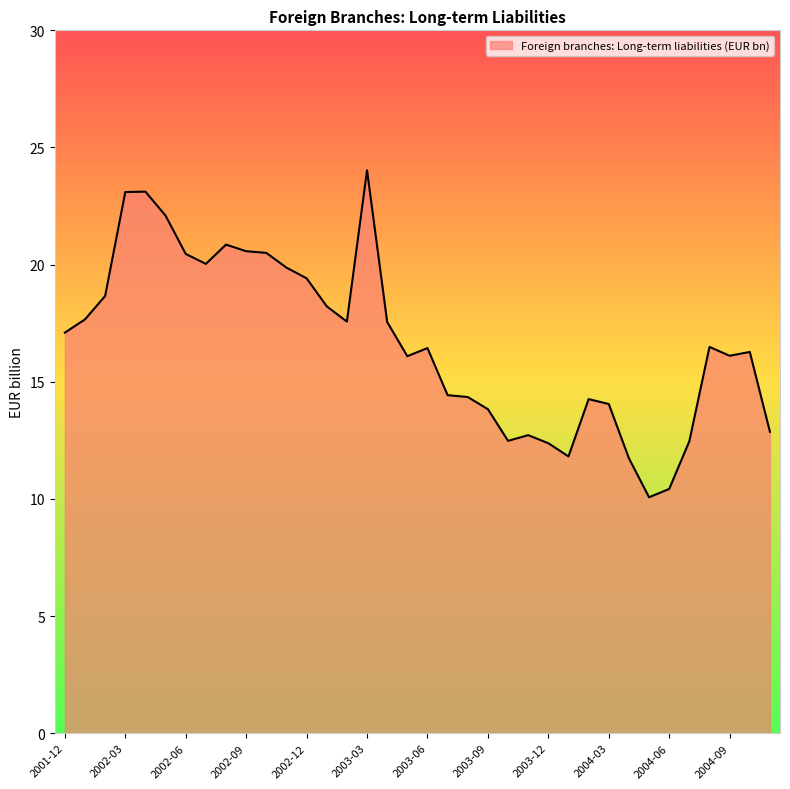

What is the greatest value displayed?

24.0